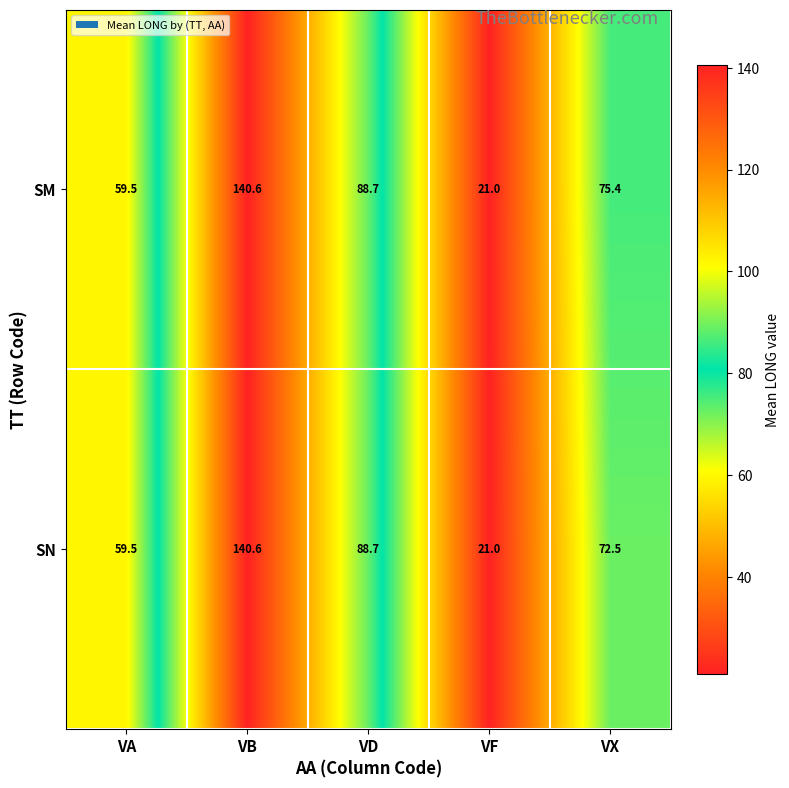

Reading left to right, transcribe all the data shown in this chart.

SM: VA=59.5	VB=140.6	VD=88.7	VF=21.0	VX=75.4
SN: VA=59.5	VB=140.6	VD=88.7	VF=21.0	VX=72.5